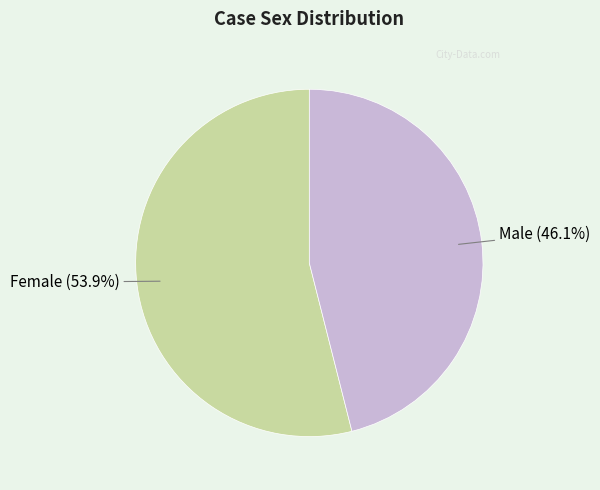

Which slice represents more than half of the pie?

Female